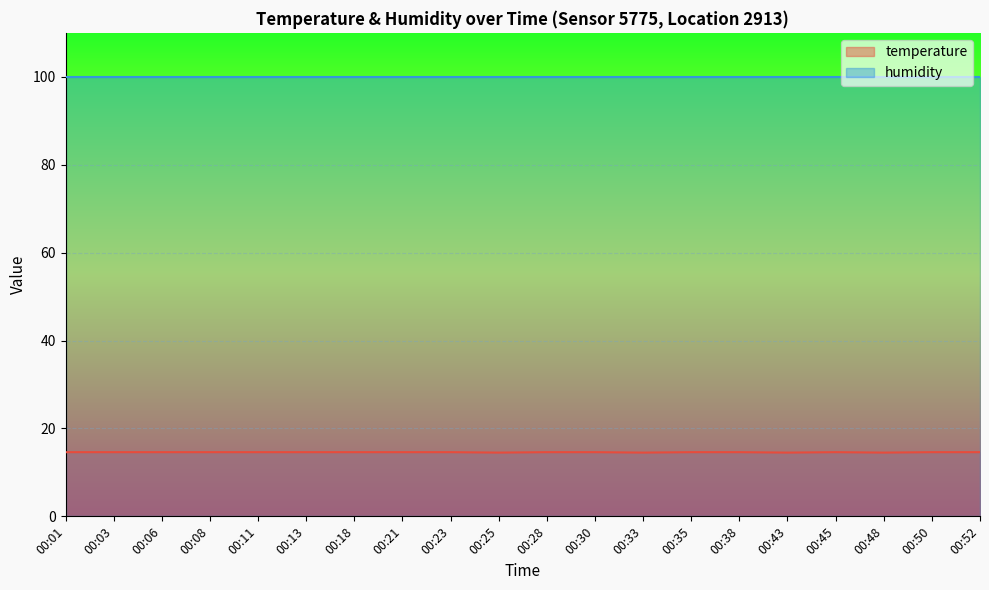

What is the minimum value shown in the chart?

14.5